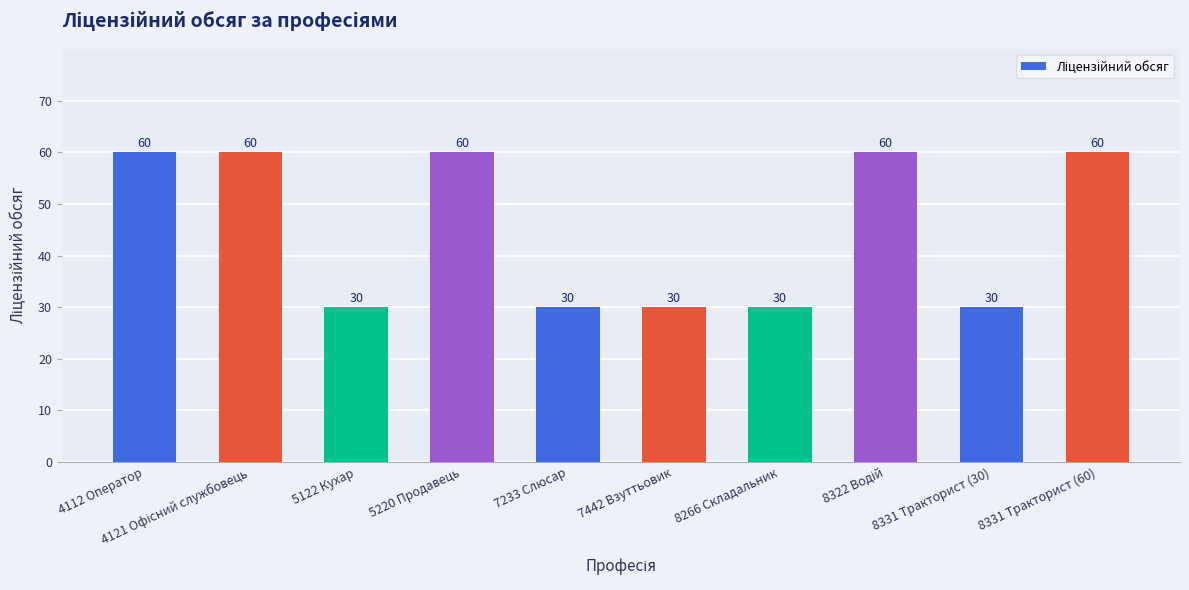

Count the values in the range 30 to 60.

10